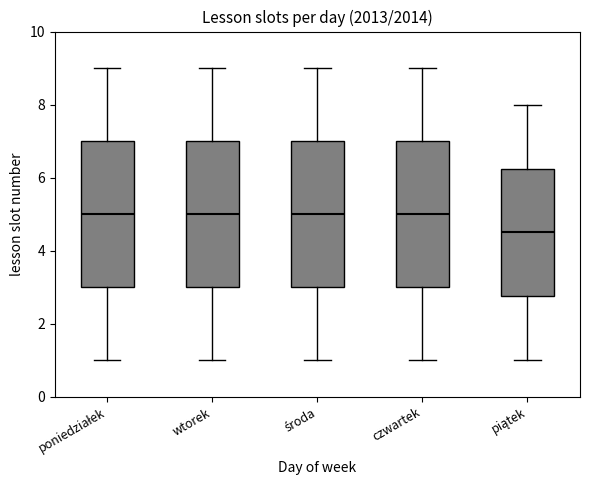

Which box has the lowest median line?

piątek